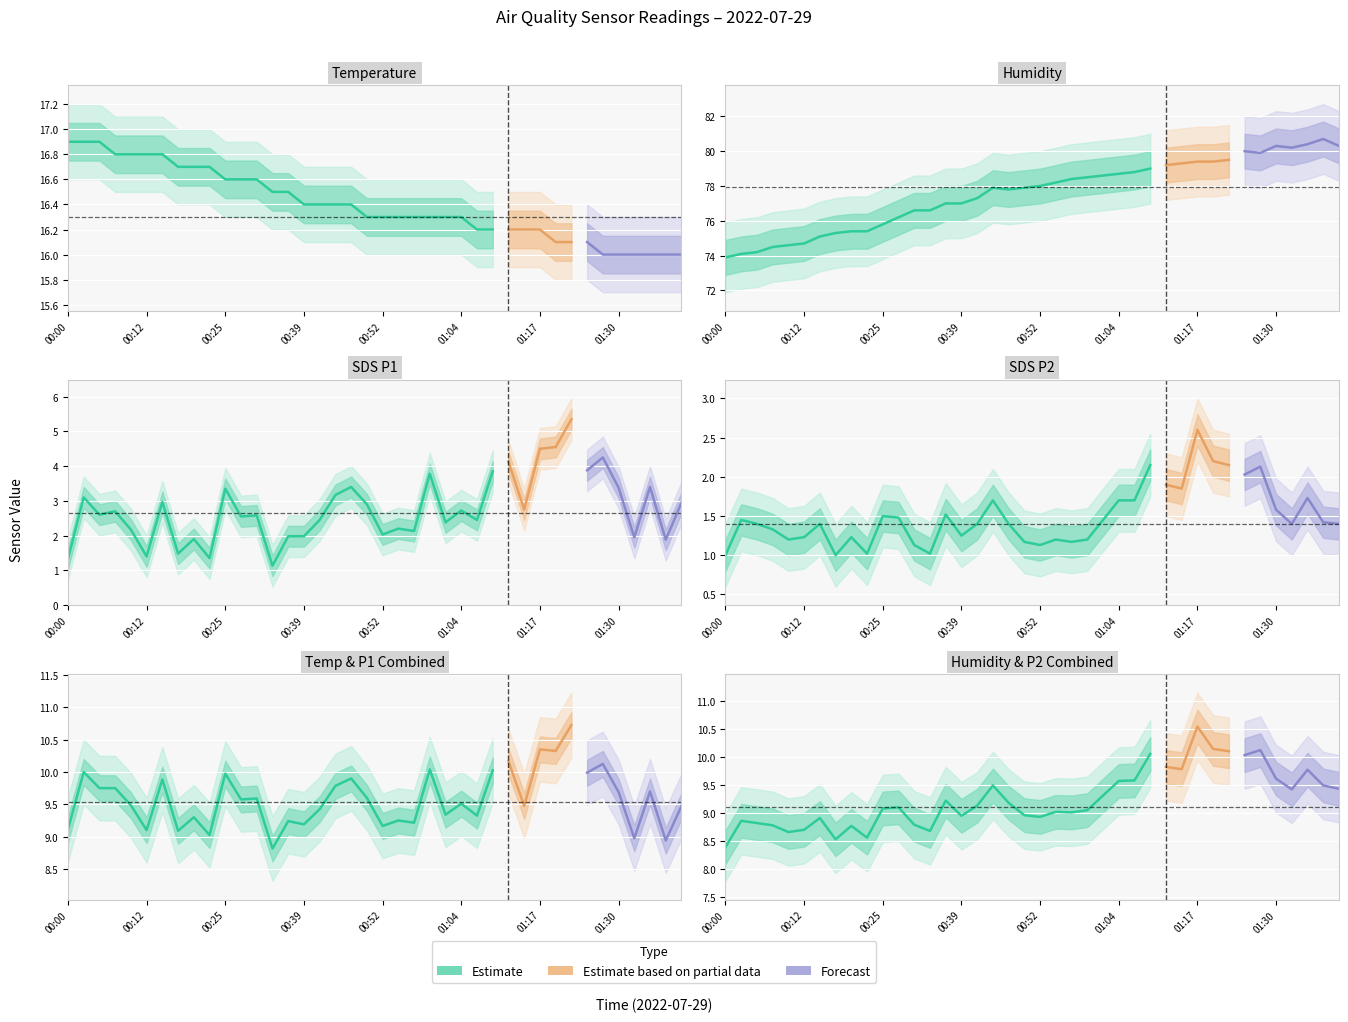

What is the label of the 18th point from the right?

00:57